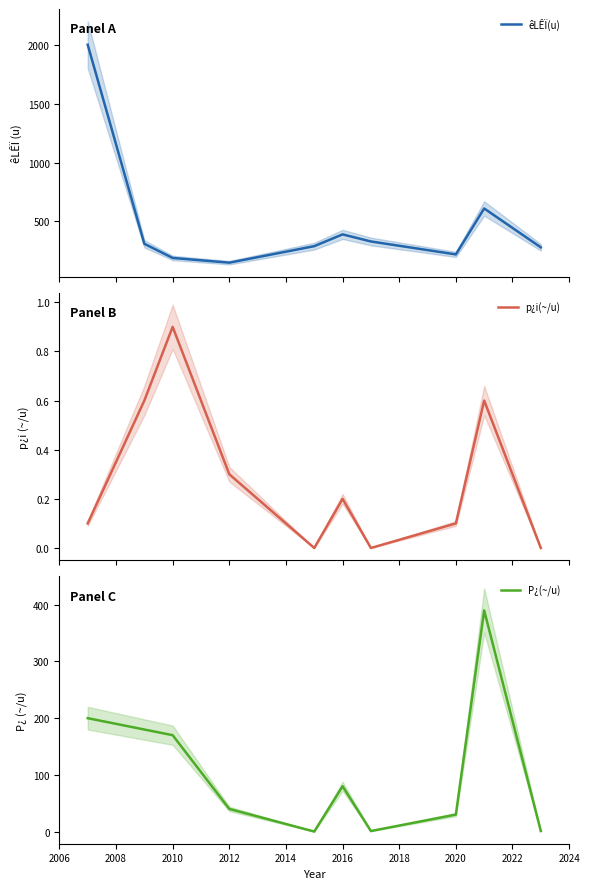

What is the maximum value for êLÊÏ(u)?

2000